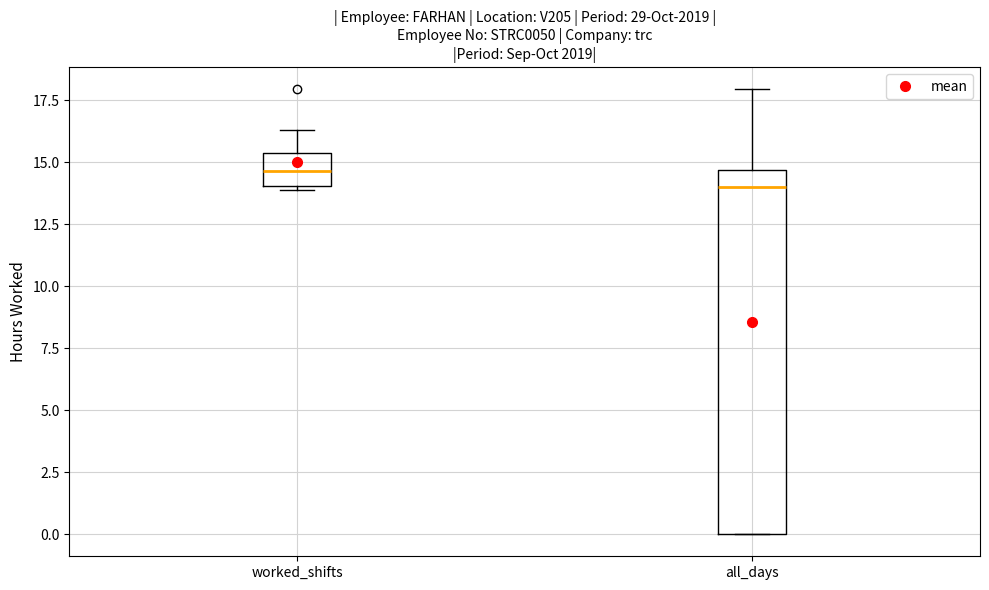

Which box has the highest median line?

worked_shifts